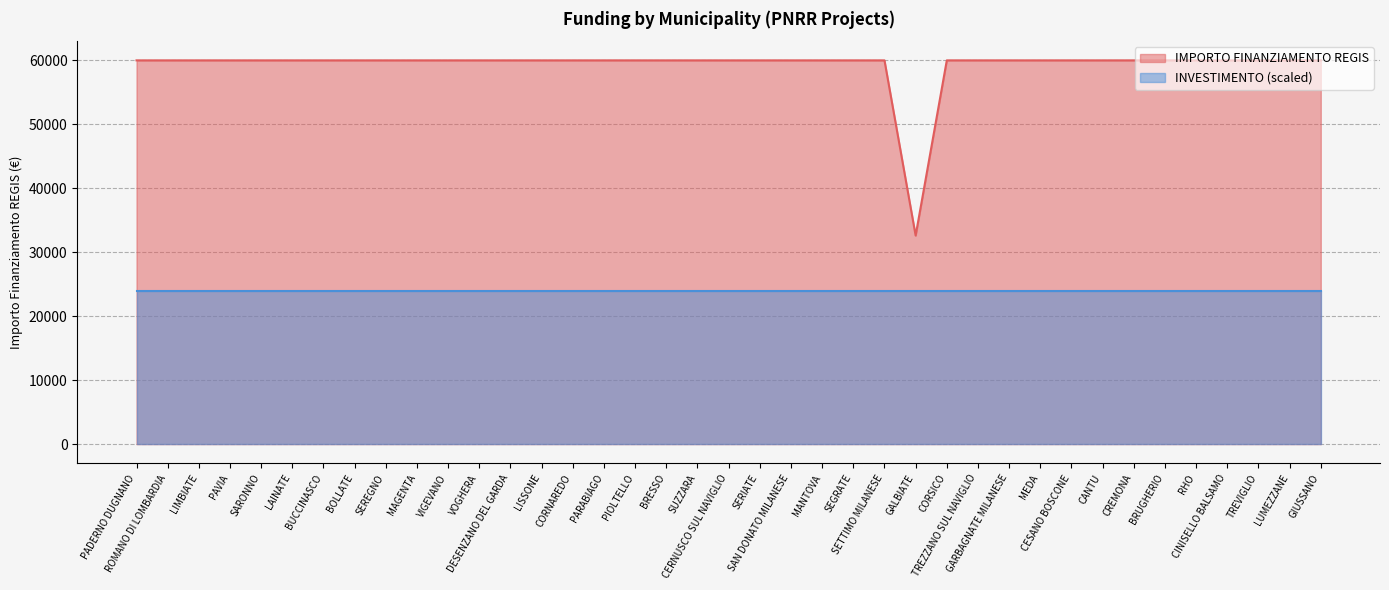

Reading left to right, what are all the values shown in this chart?

59966	59966	59966	59966	59966	59966	59966	59966	59966	59966	59966	59966	59966	59966	59966	59966	59966	59966	59966	59966	59966	59966	59966	59966	59966	32589	59966	59966	59966	59966	59966	59966	59966	59966	59966	59966	59966	59966	59966